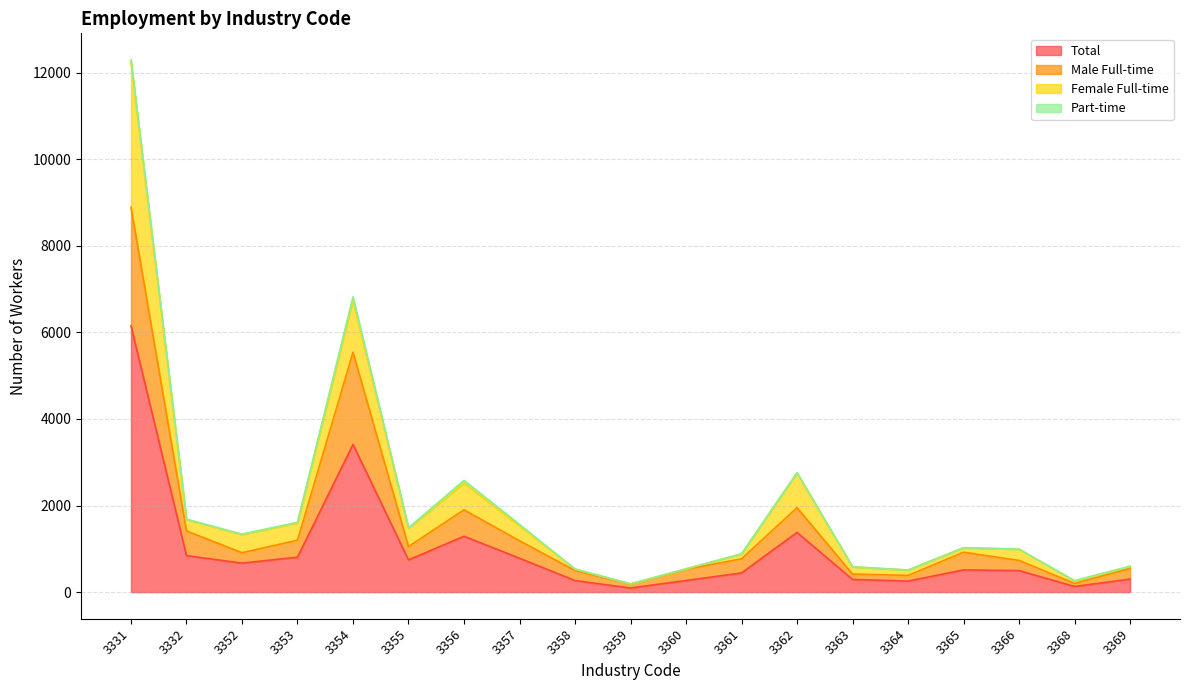

What is the sum of the Female Full-time values at 3353 and 3363?

2183